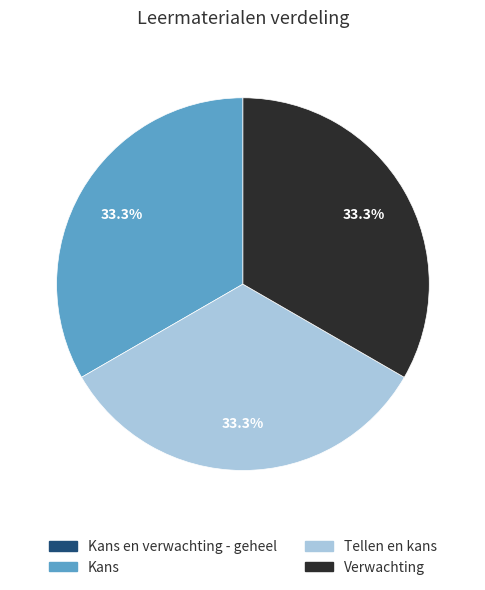

Is there any slice that represents more than half of the pie?

No